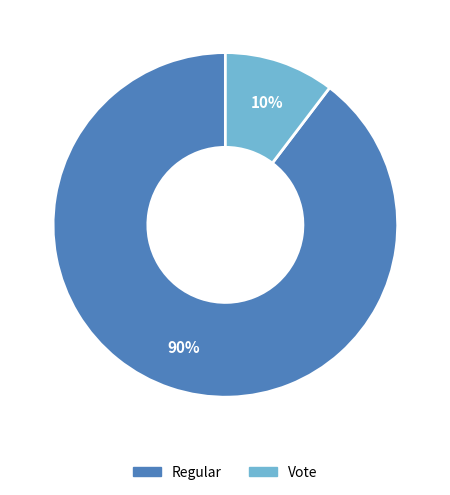

Is it true that Regular is 99% of the pie?

False